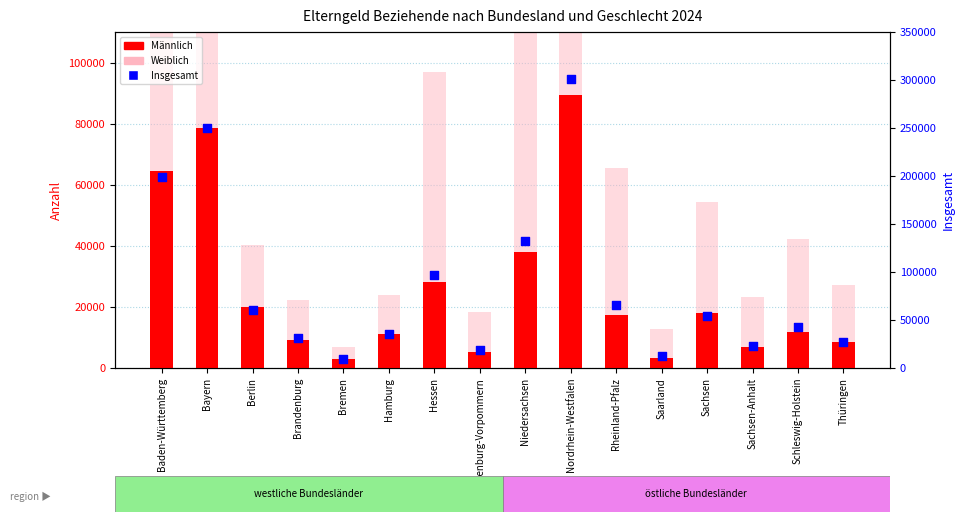

Is the value of Weiblich at Saarland greater than the value of Männlich at Saarland?

Yes